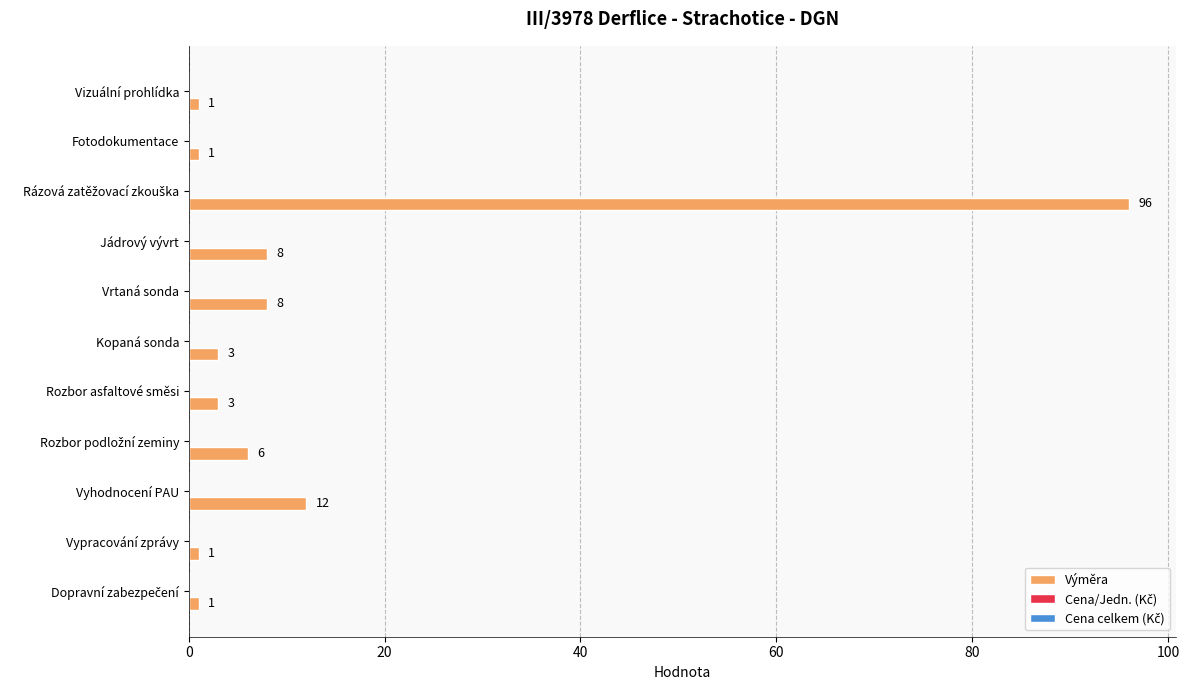

What is the difference between the second highest and minimum values?

11